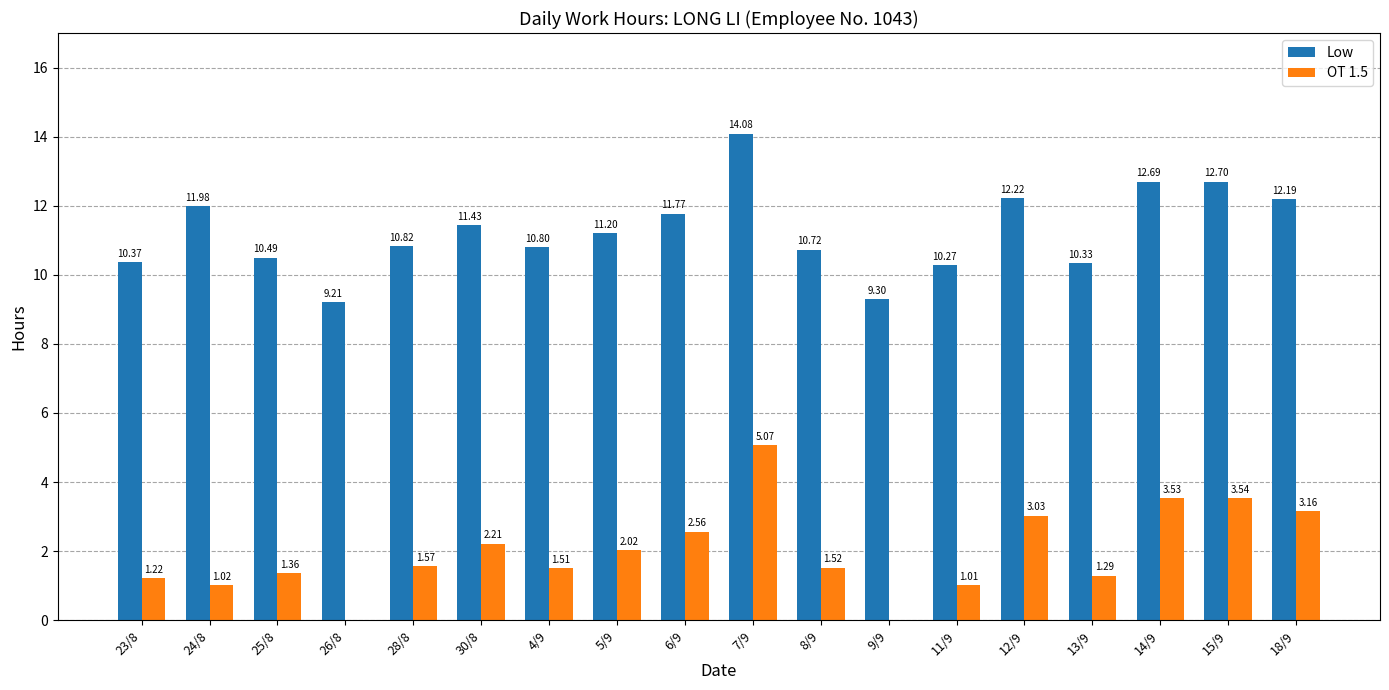

What is the sum of the Low values at 9/9 and 5/9?

20.5